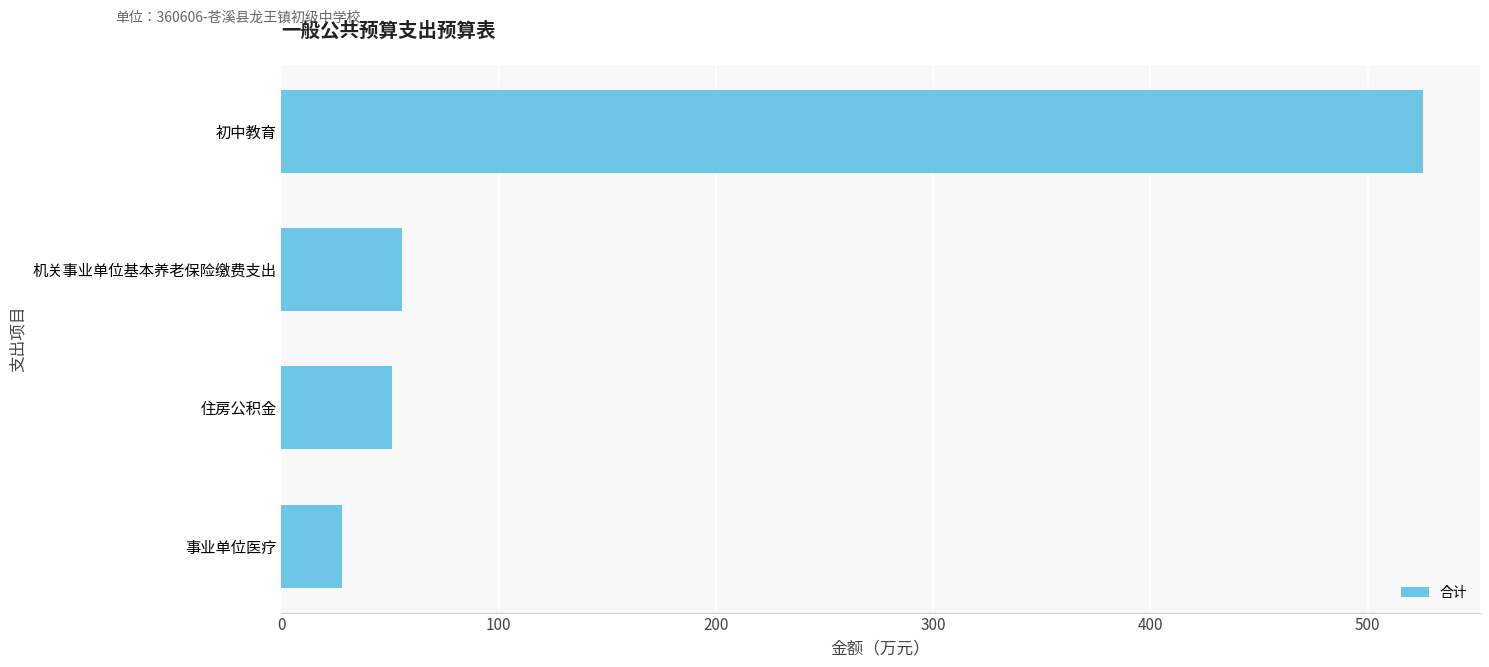

Reading top to bottom, transcribe all the data shown in this chart.

初中教育=525.5	机关事业单位基本养老保险缴费支出=55.4	住房公积金=51.1	事业单位医疗=27.7